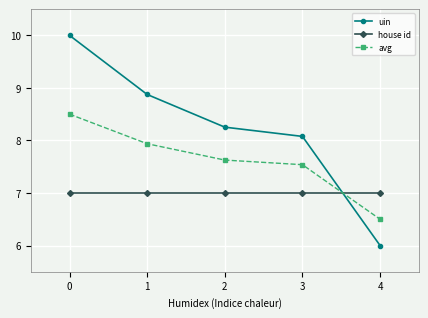

How many categories are shown in the chart?

5